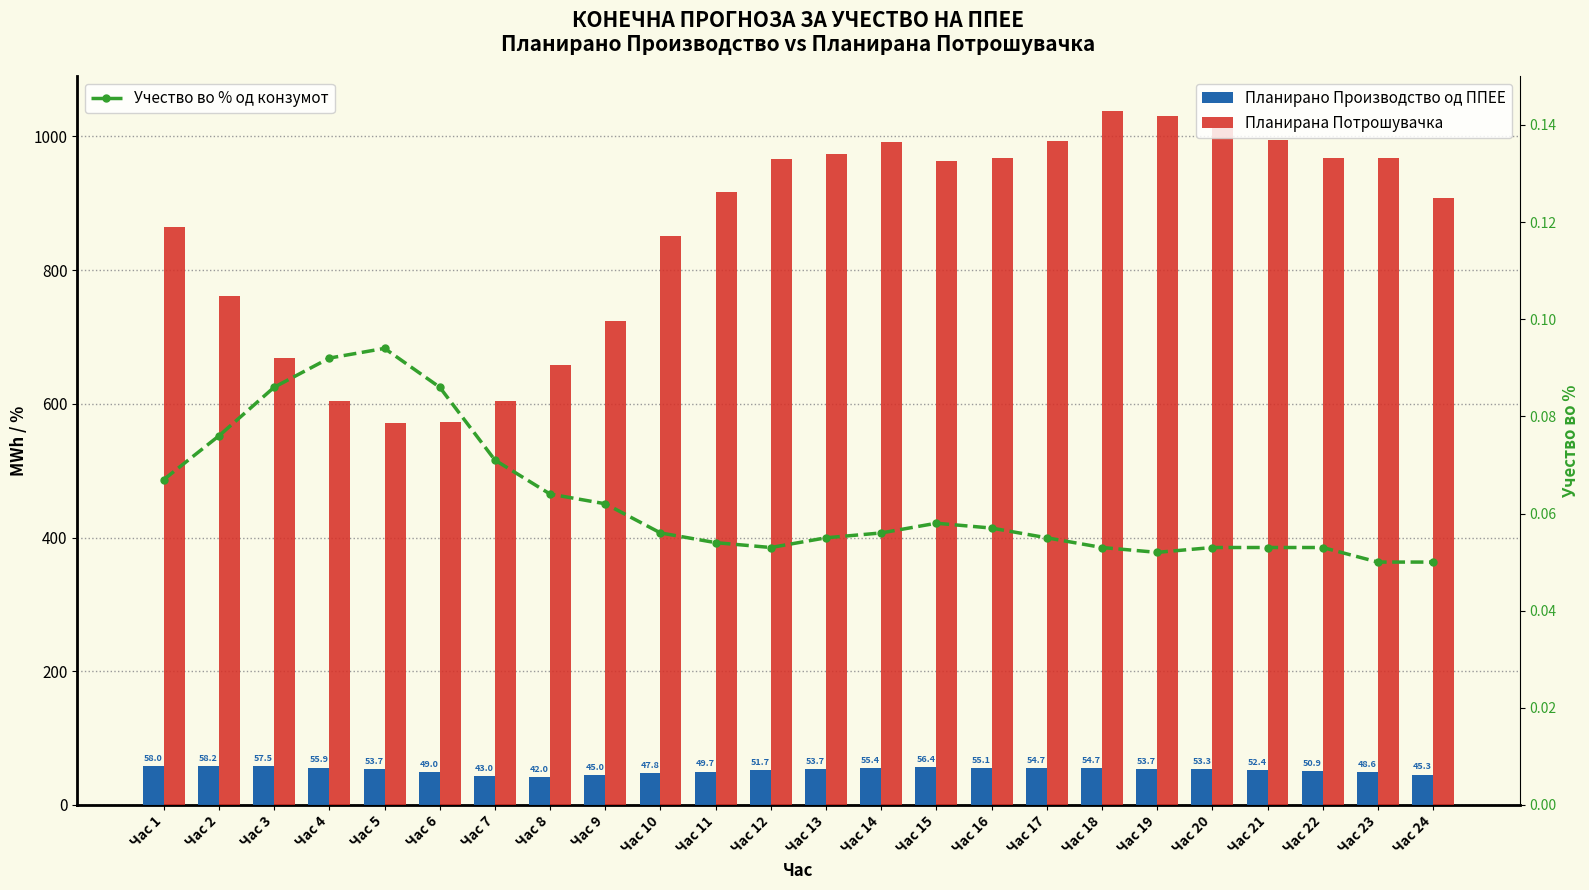

The Планирана Потрошувачка series shows 991.5 at Час 14. True or false?

True